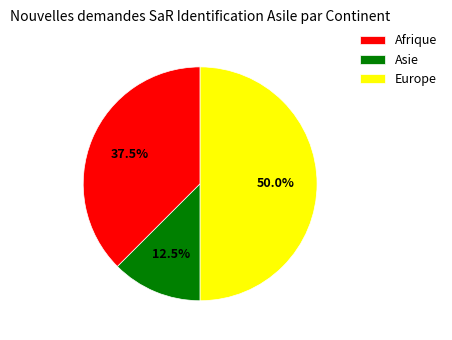

What is the largest slice in the pie chart?

Europe